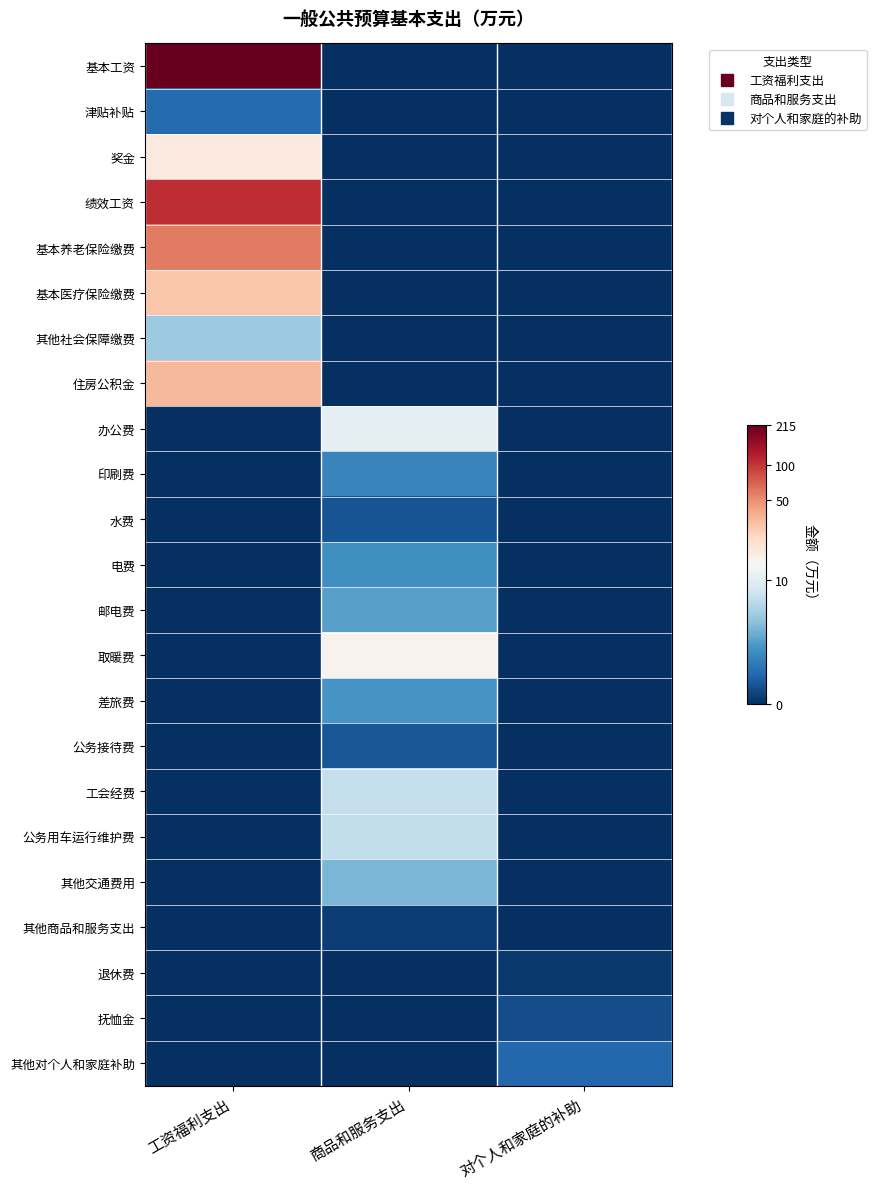

What is the total value across all series at 工资福利支出?

26.4